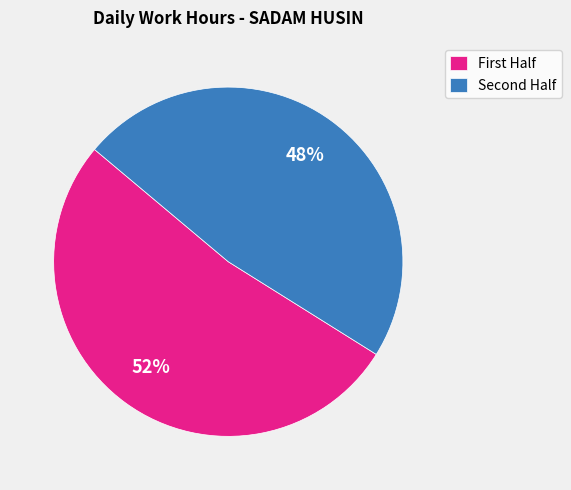

Which category has the biggest portion of the pie?

First Half